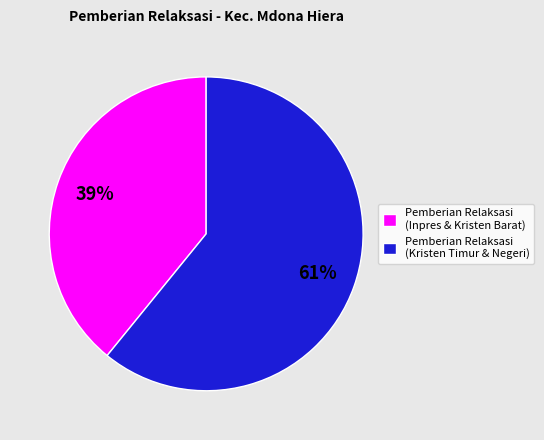

What is the largest slice in the pie chart?

Pemberian Relaksasi (Kristen Timur & Negeri)